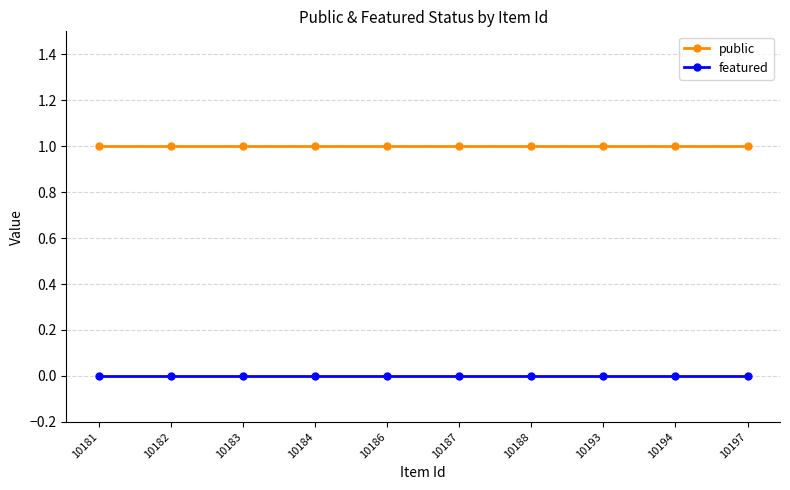

How many lines are shown in the chart?

2